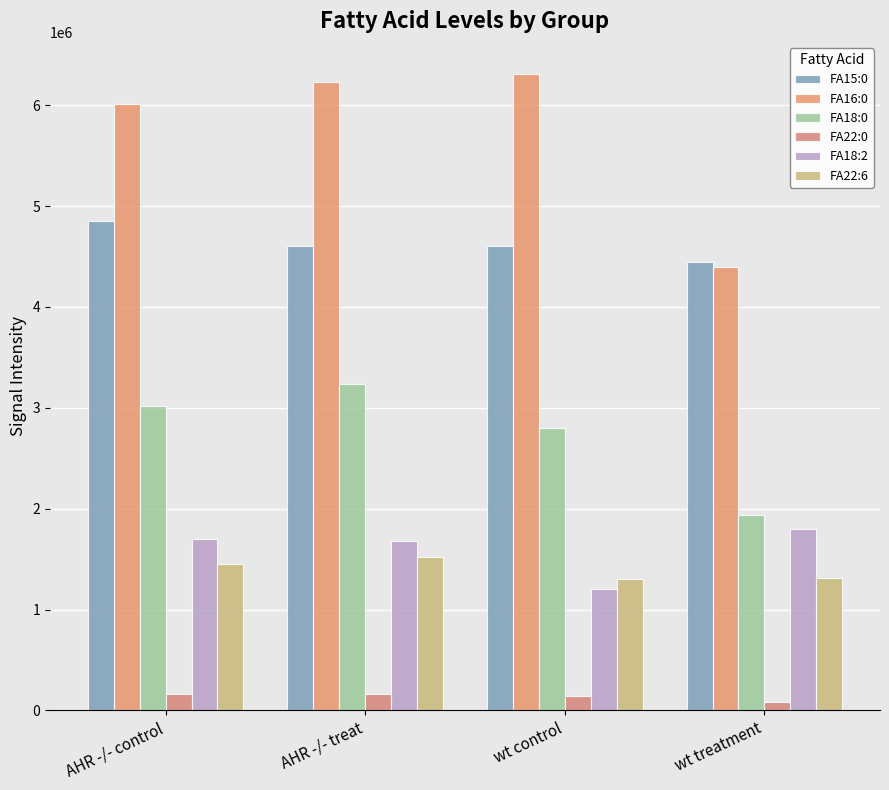

What is the label of the 4th bar from the left?

wt treatment